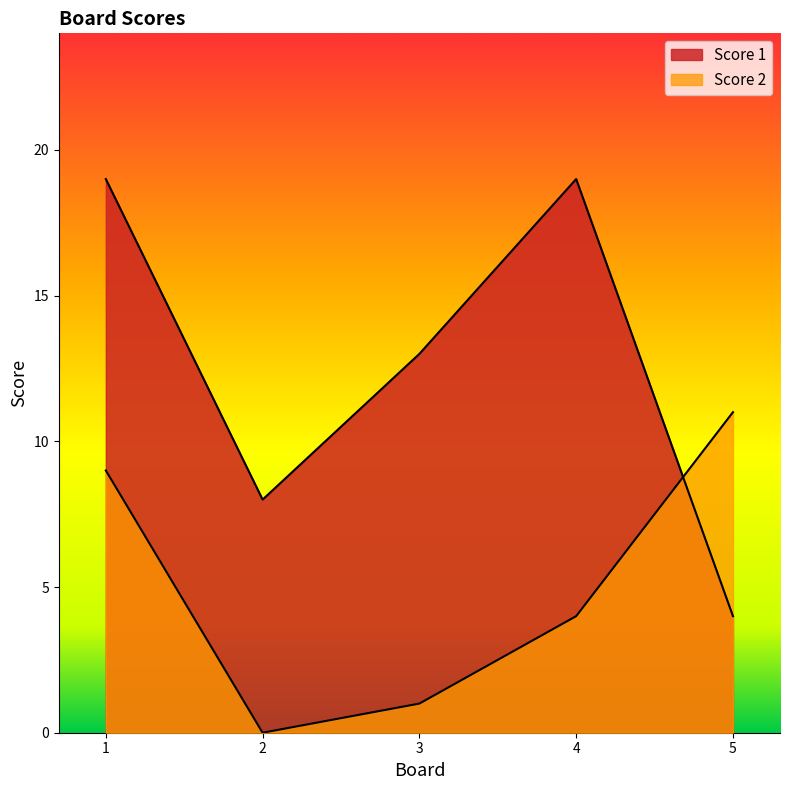

Reading right to left, list all the values displayed in this chart.

Score 2: 5=11	4=4	3=1	2=0	1=9
Score 1: 5=4	4=19	3=13	2=8	1=19